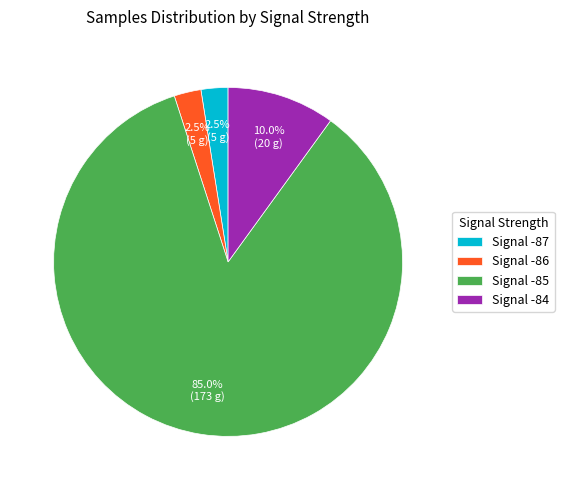

Which has a higher value, Signal -84 or Signal -87?

Signal -84